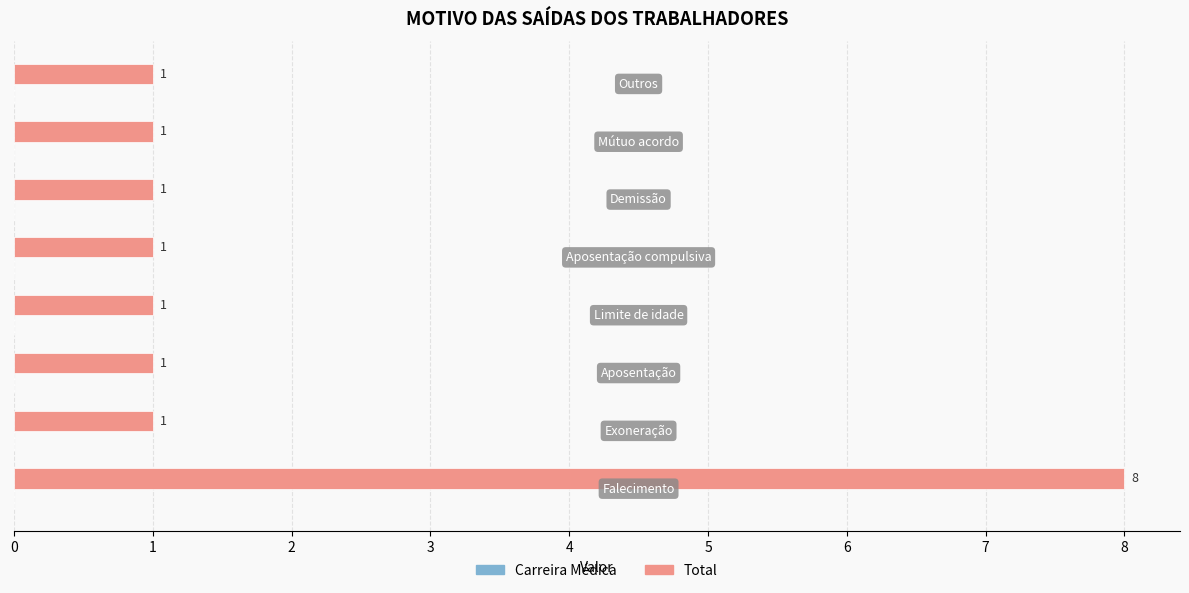

Reading top to bottom, transcribe all the data shown in this chart.

1	1	1	1	1	1	1	8